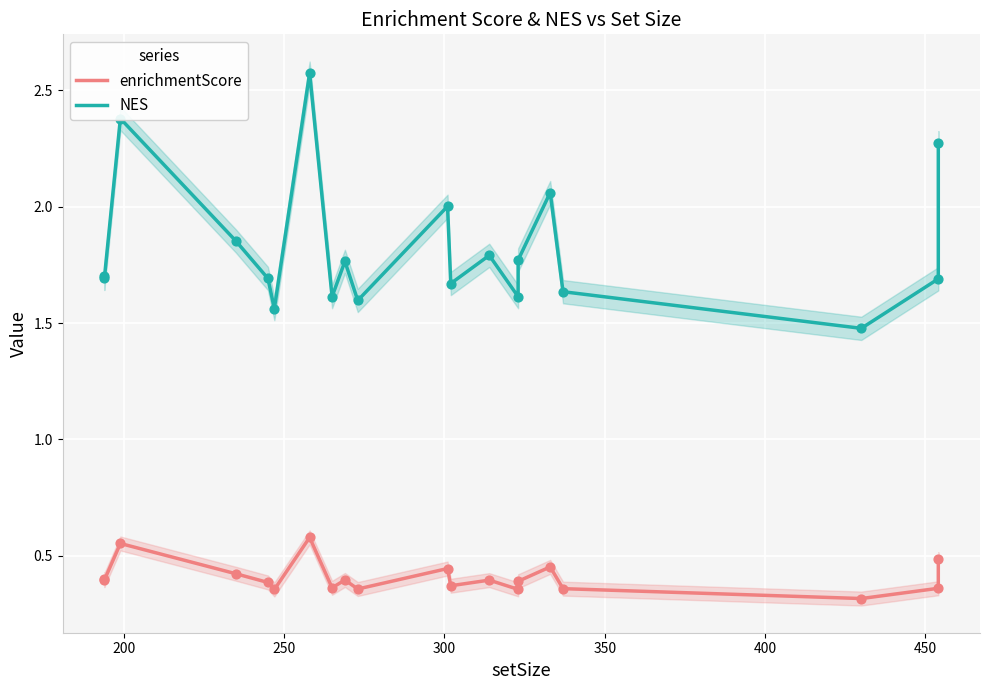

What are all the series names shown in the legend?

enrichmentScore, NES